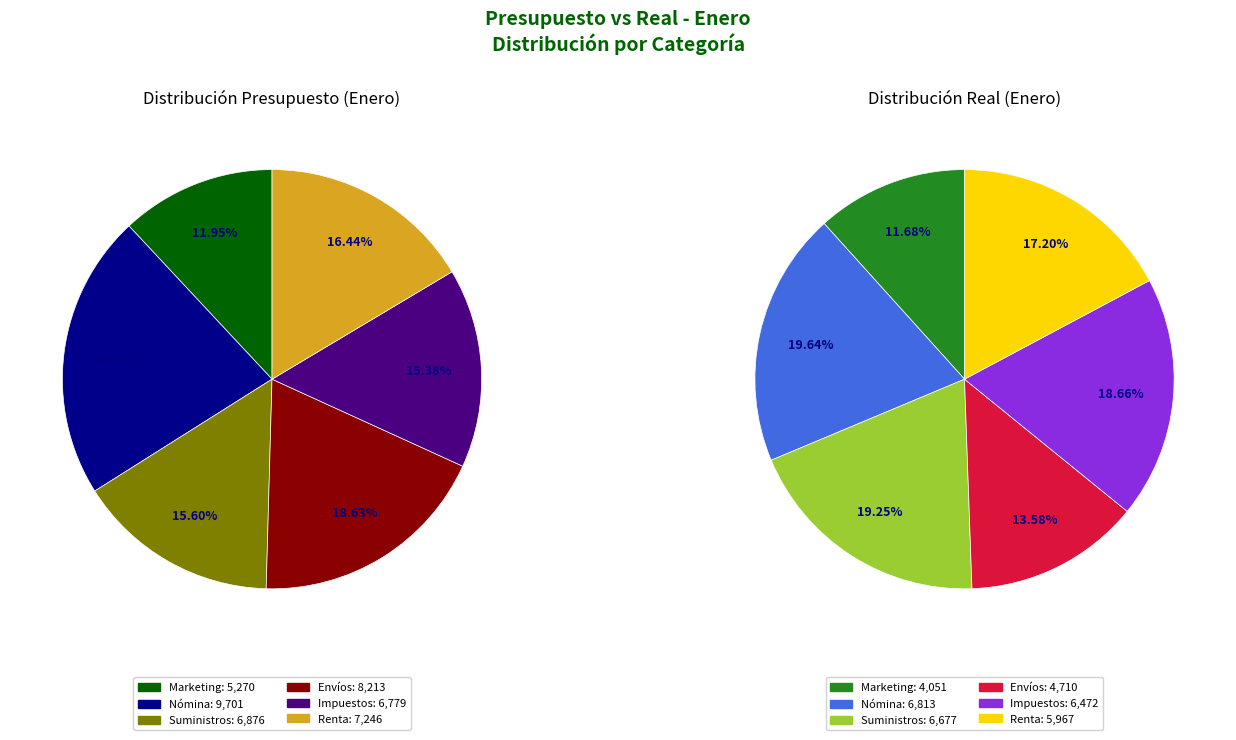

At Nómina, list the series in order from largest to smallest.

Presupuesto, Real